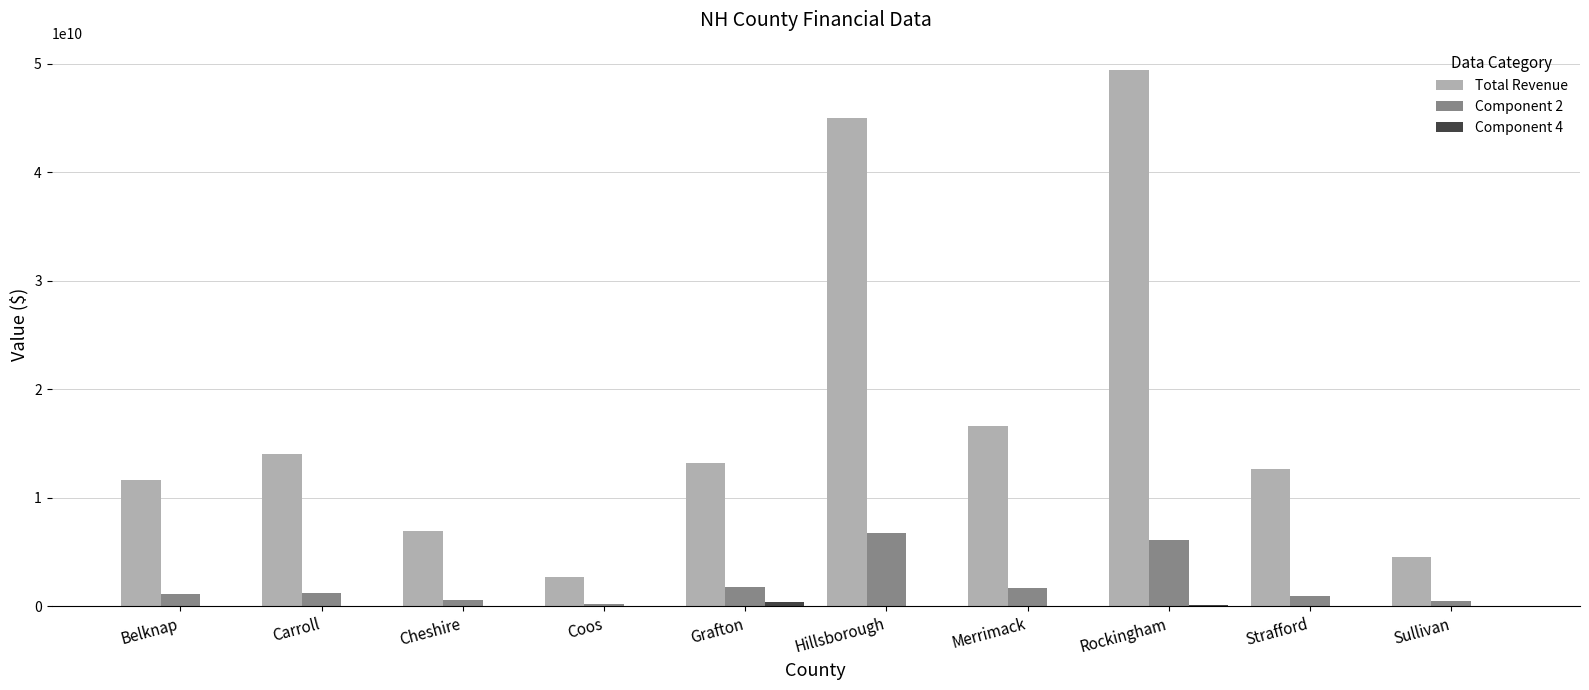

What is the sum of all Total Revenue values?

176931915381